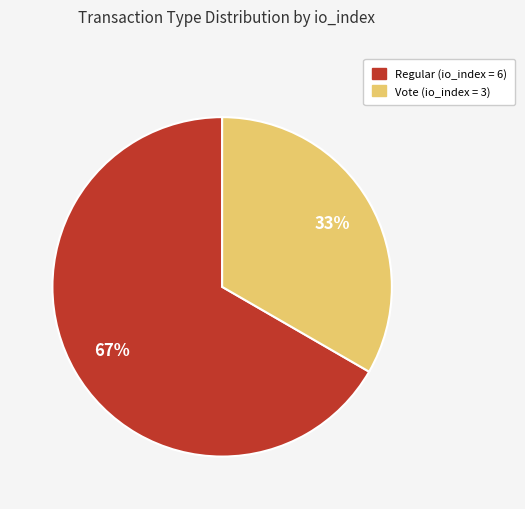

To the nearest percent, what is the average slice percentage?

50%